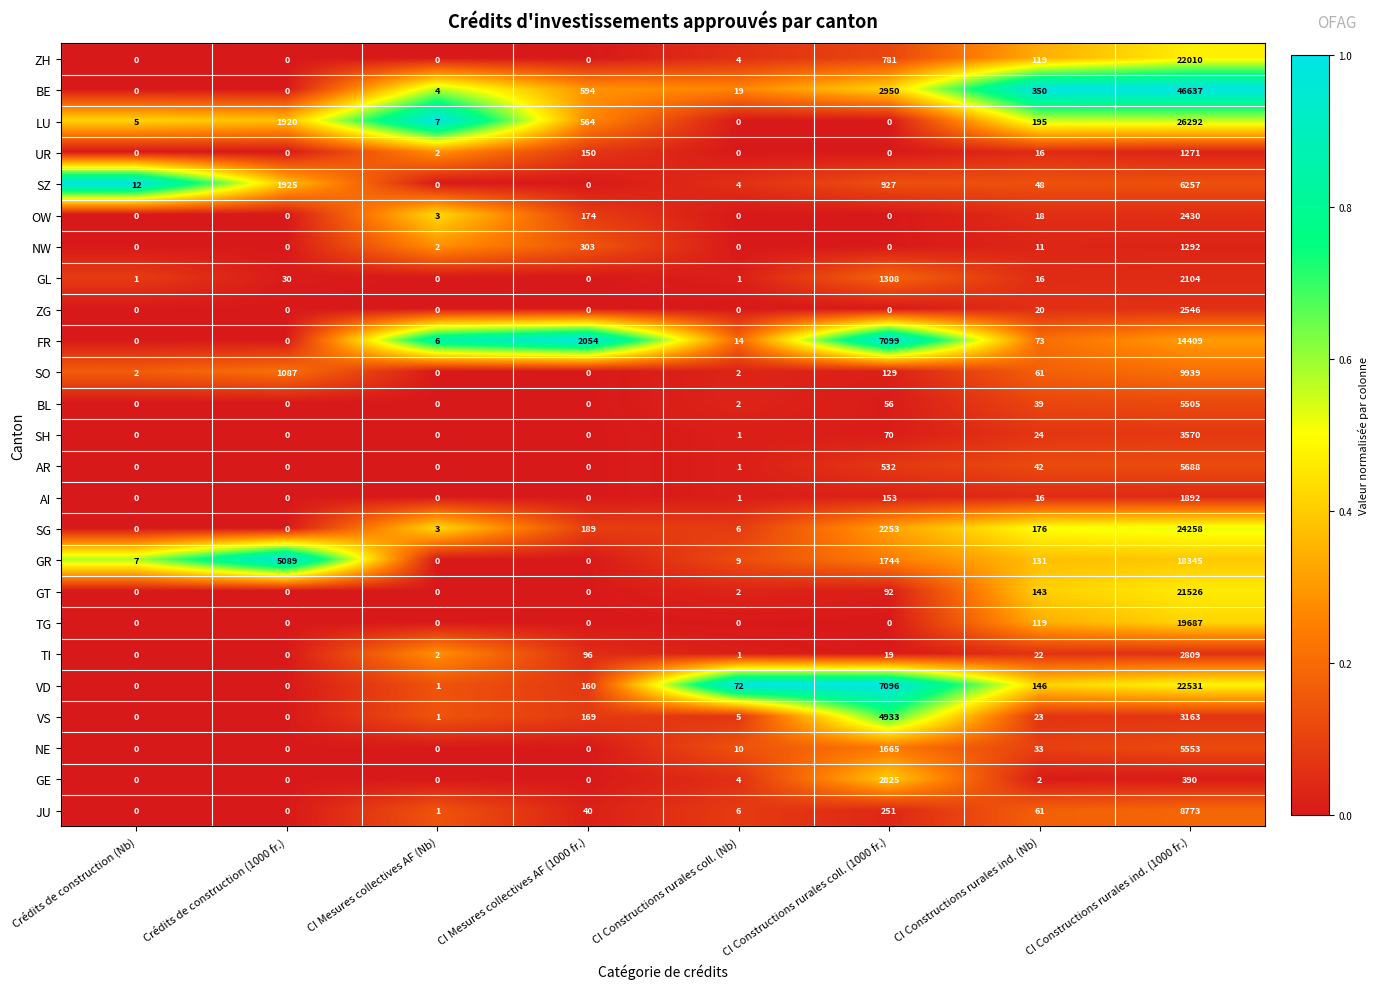

Which series has the largest range (max minus min)?

BE